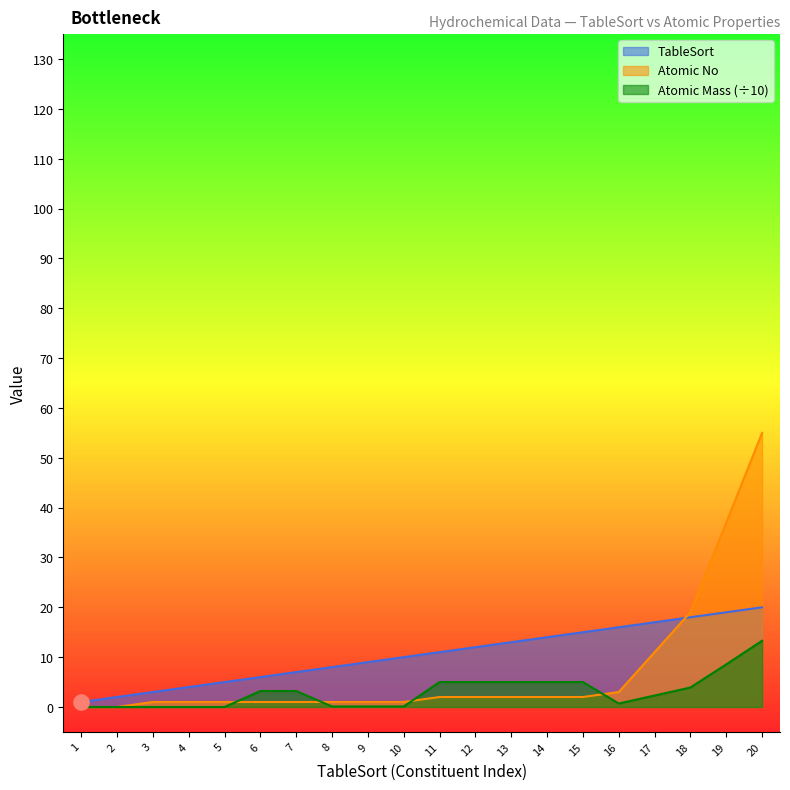

Is the value of Atomic No at 2 greater than the value of Atomic Mass at 13?

No